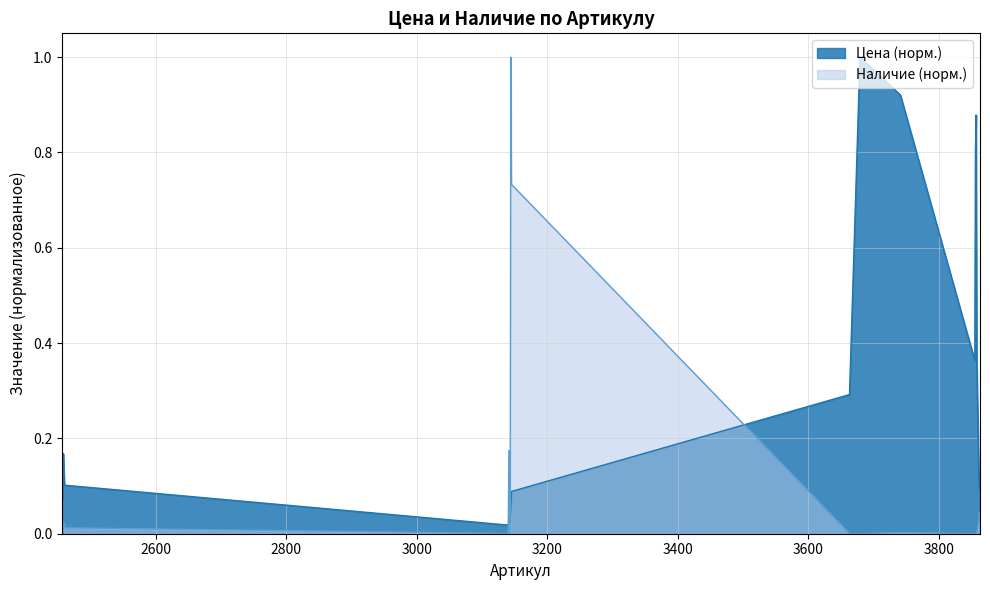

What is the difference between the second highest and minimum values in the Цена series?

0.9